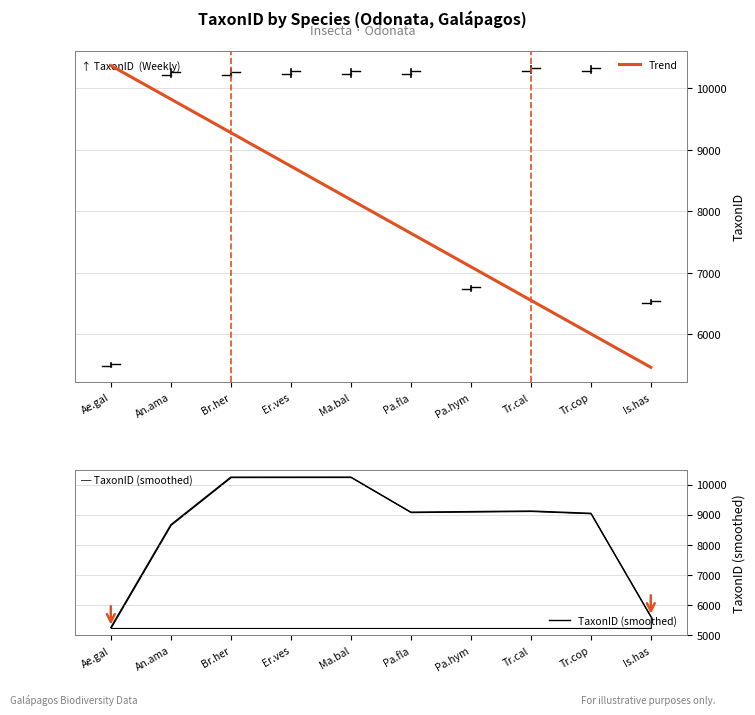

Which has a higher value, Is.has or Tr.cop?

Tr.cop